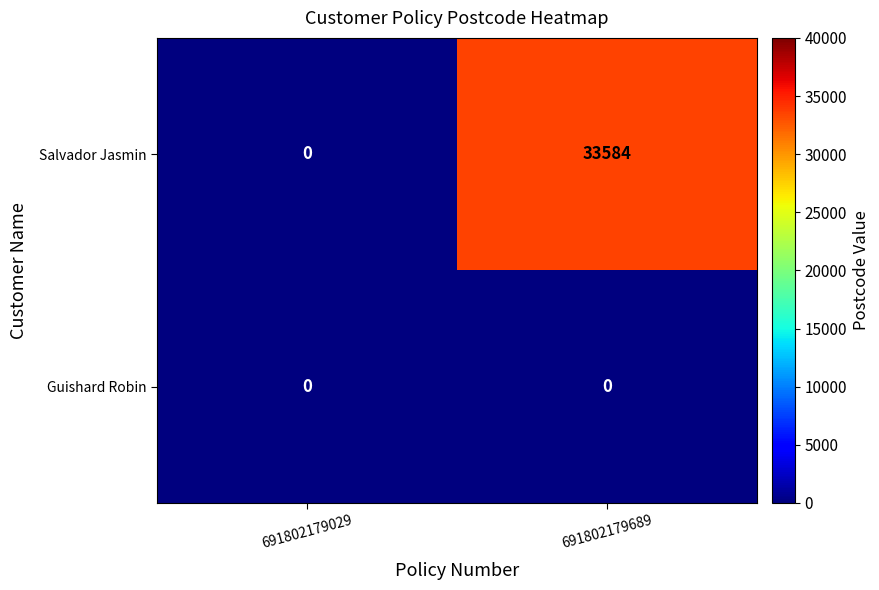

Reading right to left, list all the values displayed in this chart.

Salvador Jasmin: 33584	0
Guishard Robin: 0	0